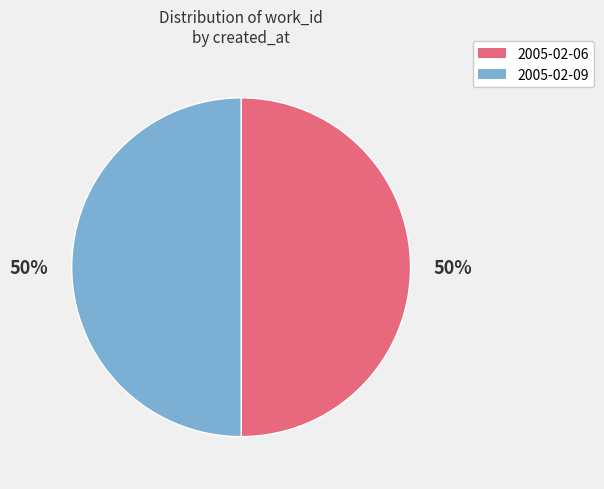

Do 2005-02-09 and 2005-02-06 together represent more than half of the pie?

Yes